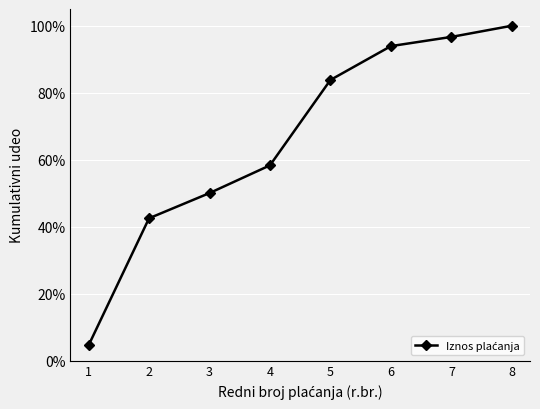

List the labels in order of value, smallest first.

1, 2, 3, 4, 5, 6, 7, 8